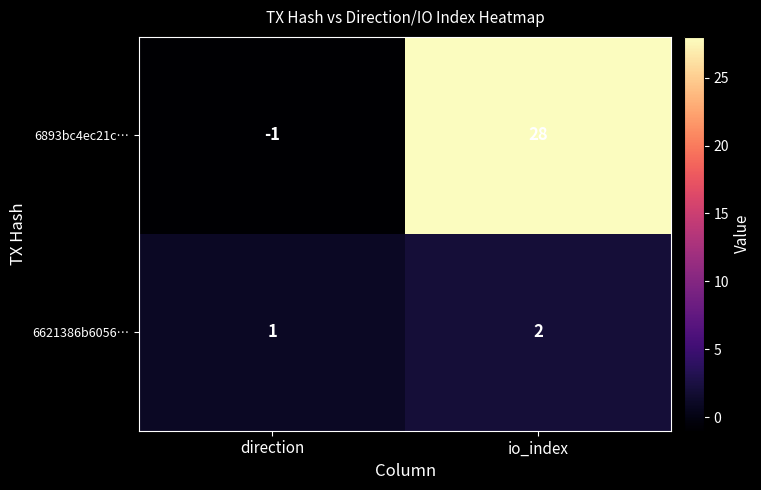

What is the greatest value displayed?

28